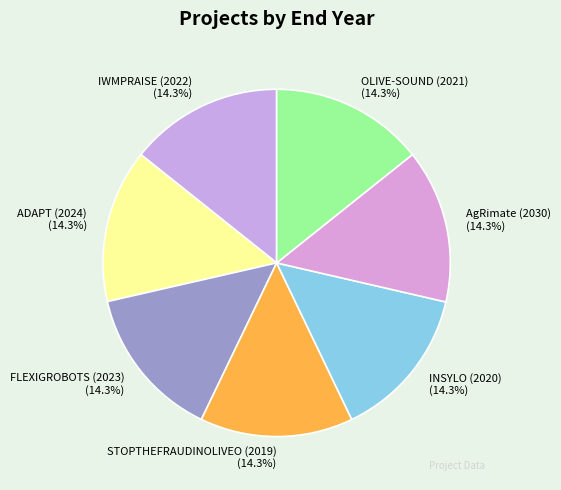

What percentage do ADAPT (2024) and OLIVE-SOUND (2021) together represent?

28.6%